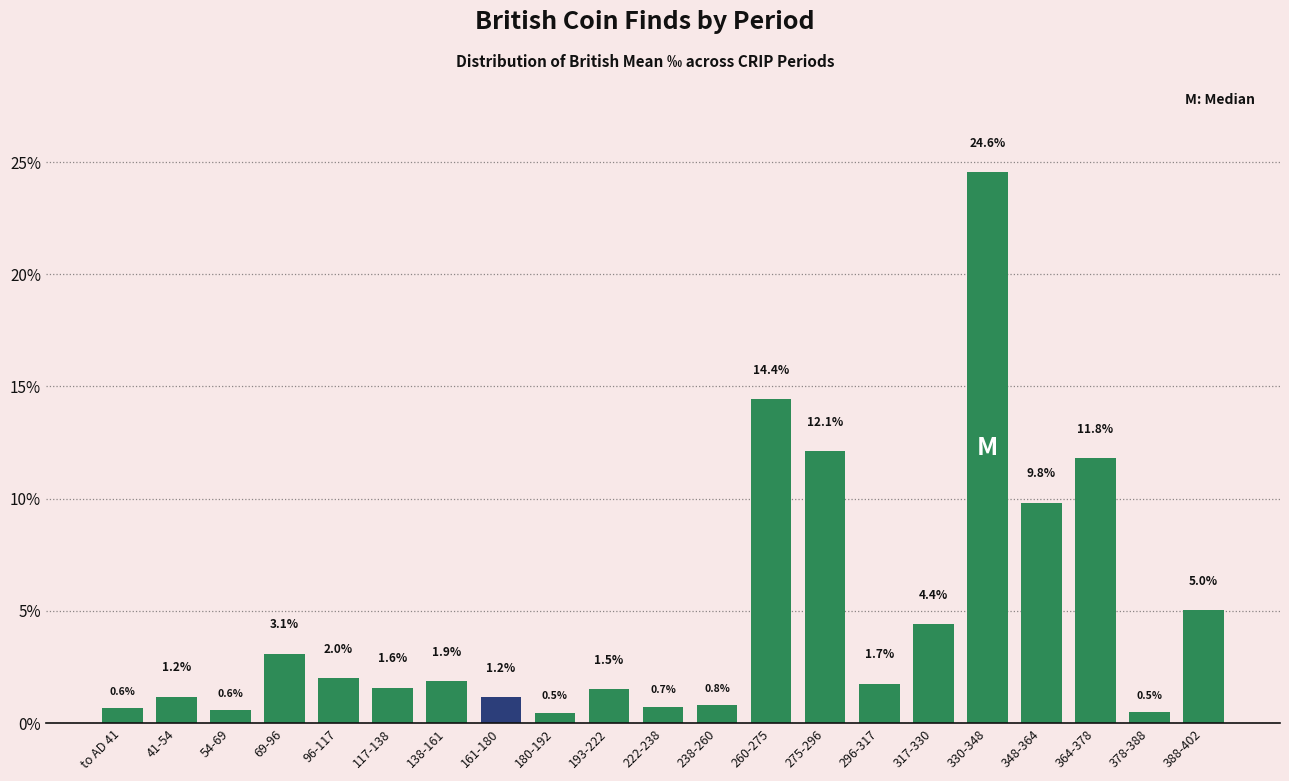

Reading left to right, what are all the values shown in this chart?

0.6	1.2	0.6	3.1	2.0	1.6	1.9	1.2	0.5	1.5	0.7	0.8	14.4	12.1	1.7	4.4	24.6	9.8	11.8	0.5	5.0